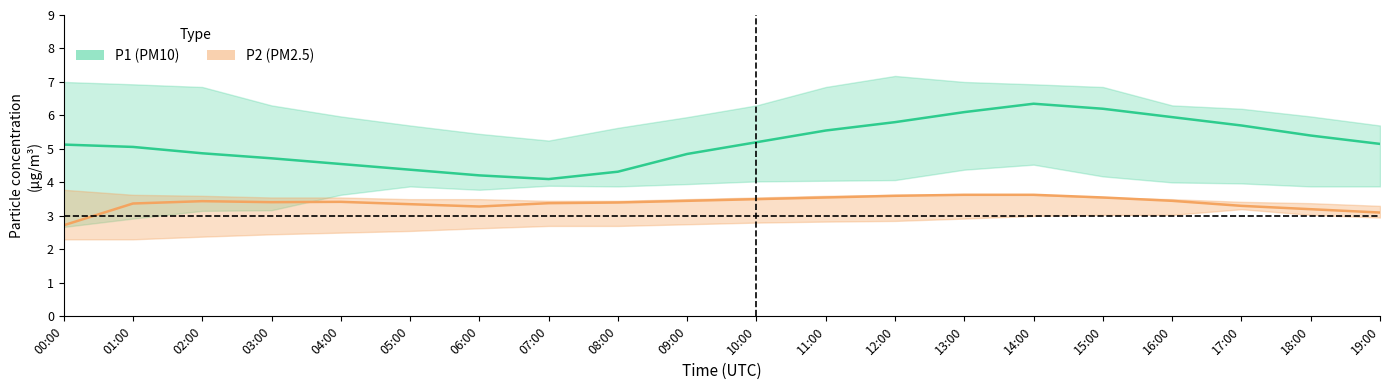

True or false: P1 has more than 1 points higher than both neighbors.

False